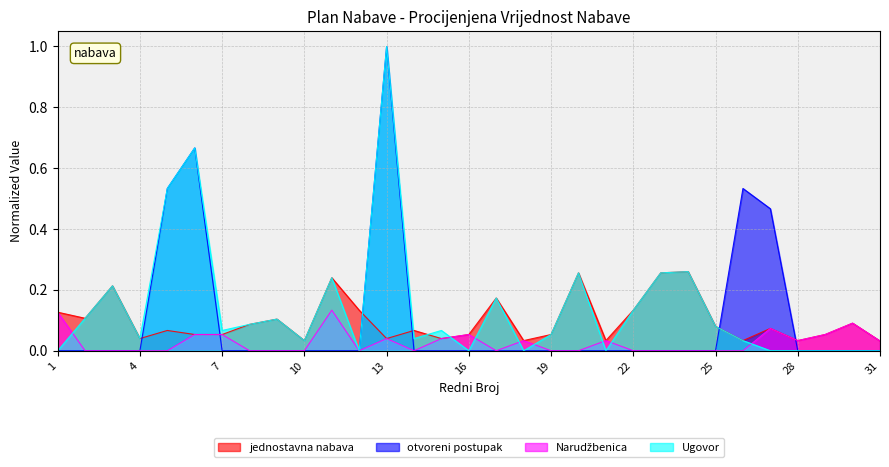

Between which two adjacent categories do Ugovor and jednostavna nabava first intersect?

12 and 13